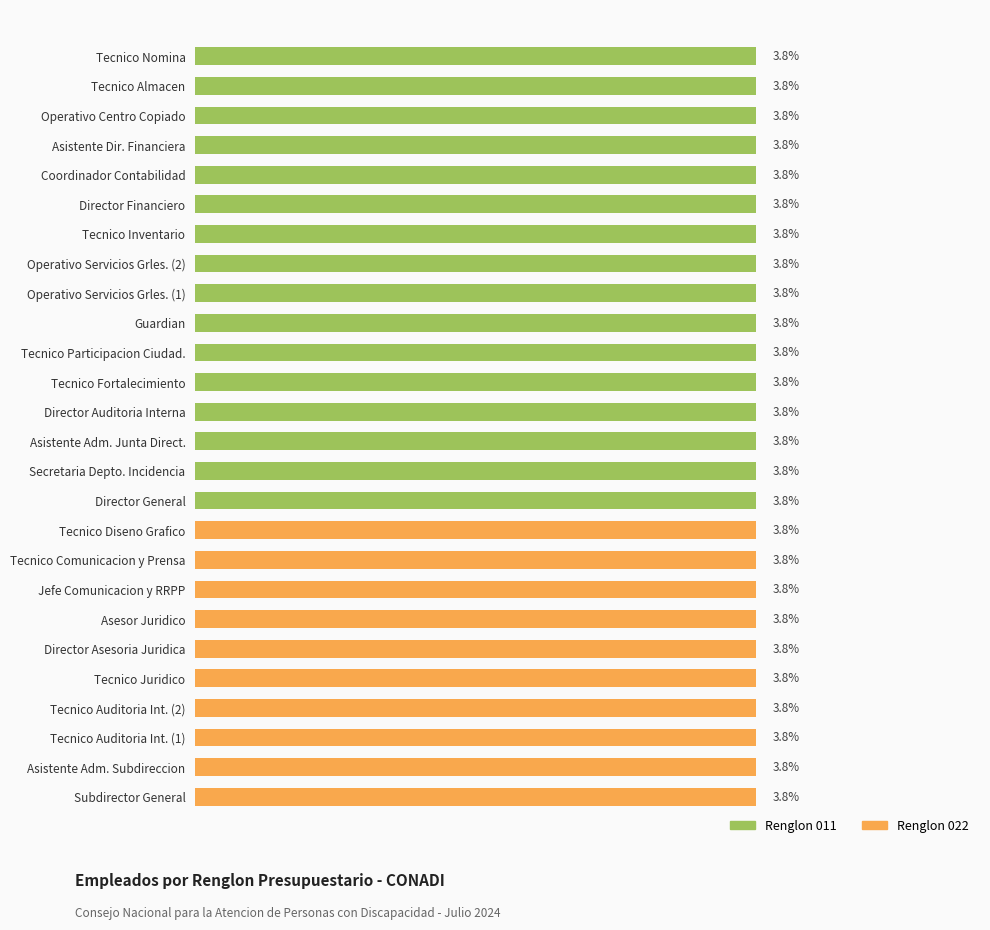

Which has a higher value, 011 or 022?

011